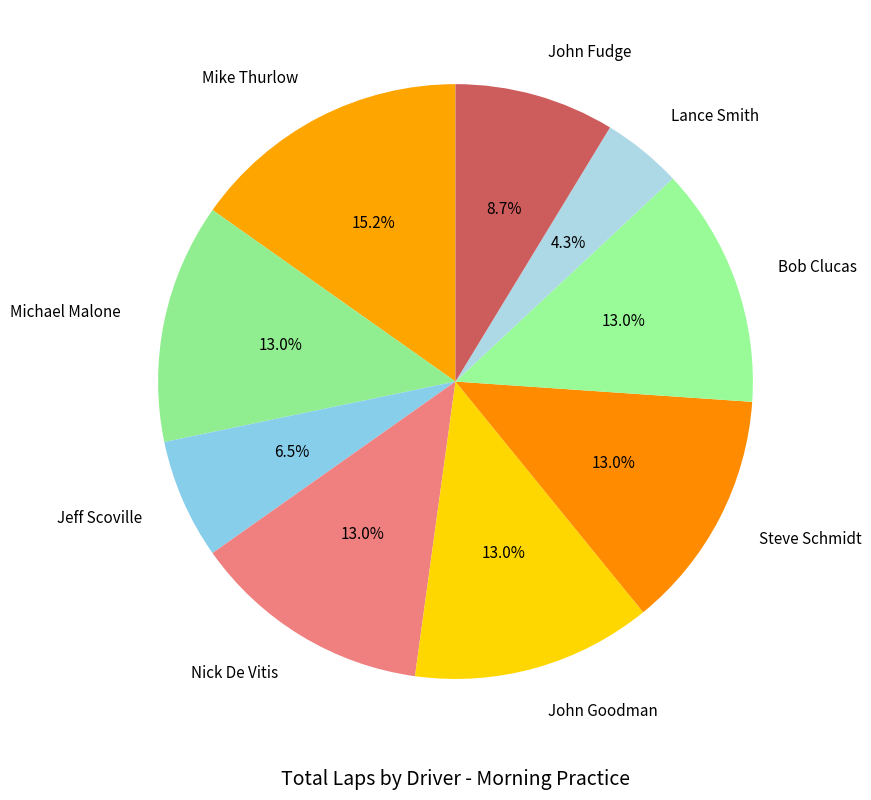

How many segments does this pie chart have?

9